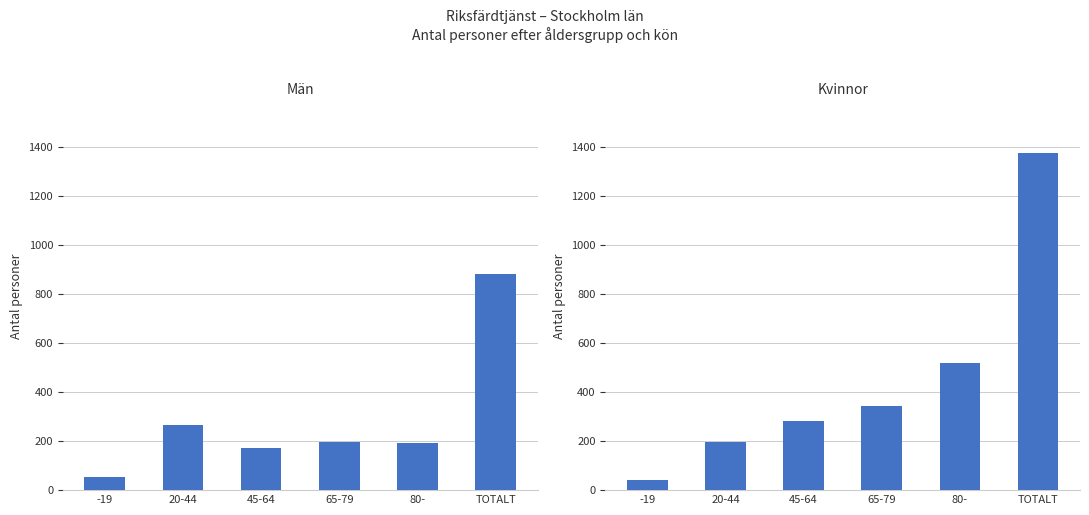

List the series in order of their overall mean, highest first.

Kvinnor, Män